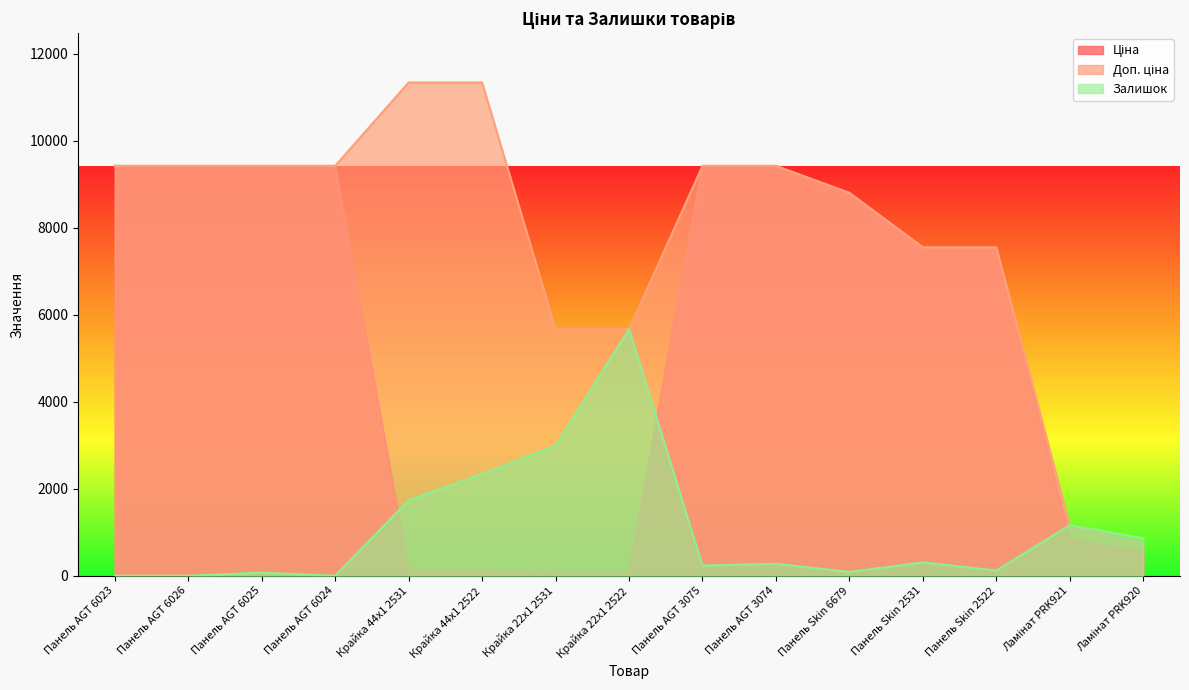

True or false: Залишок and Доп. ціна cross at least once.

True